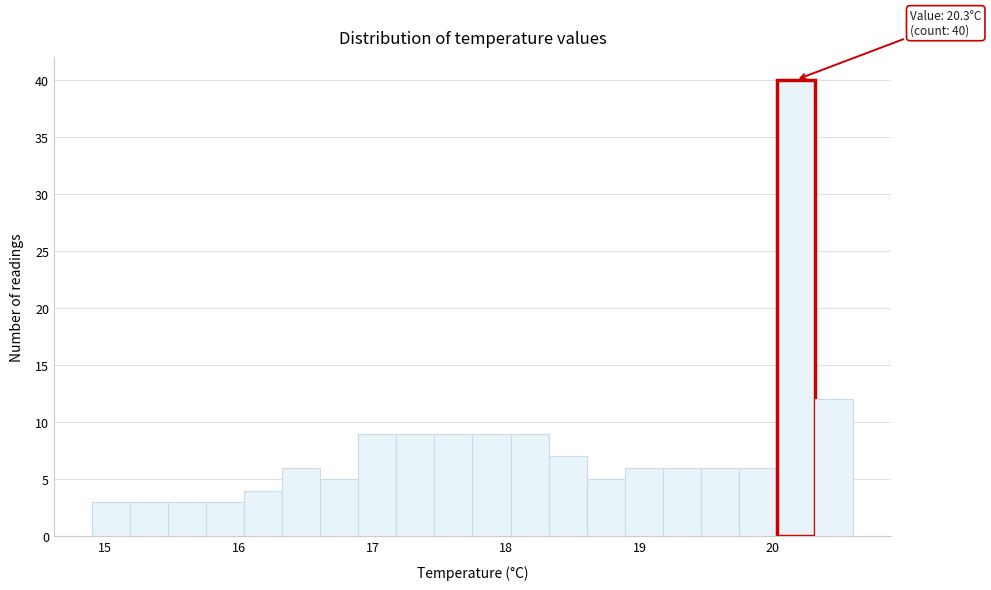

Read against the x-axis, roughly where is the centre of the tallest bar?

20.2